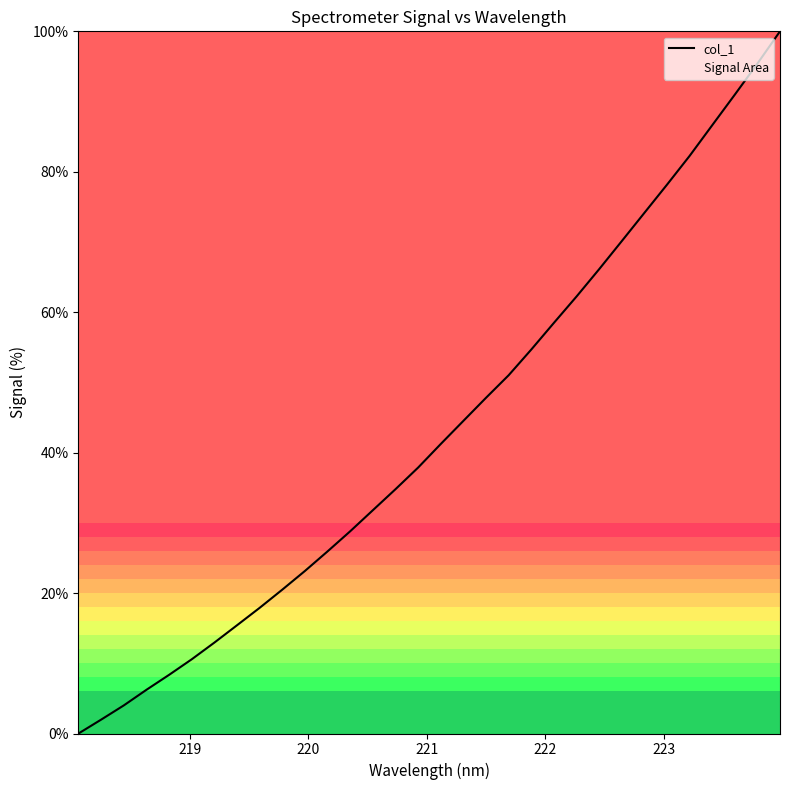

What is the difference between the maximum and minimum values?

100.0